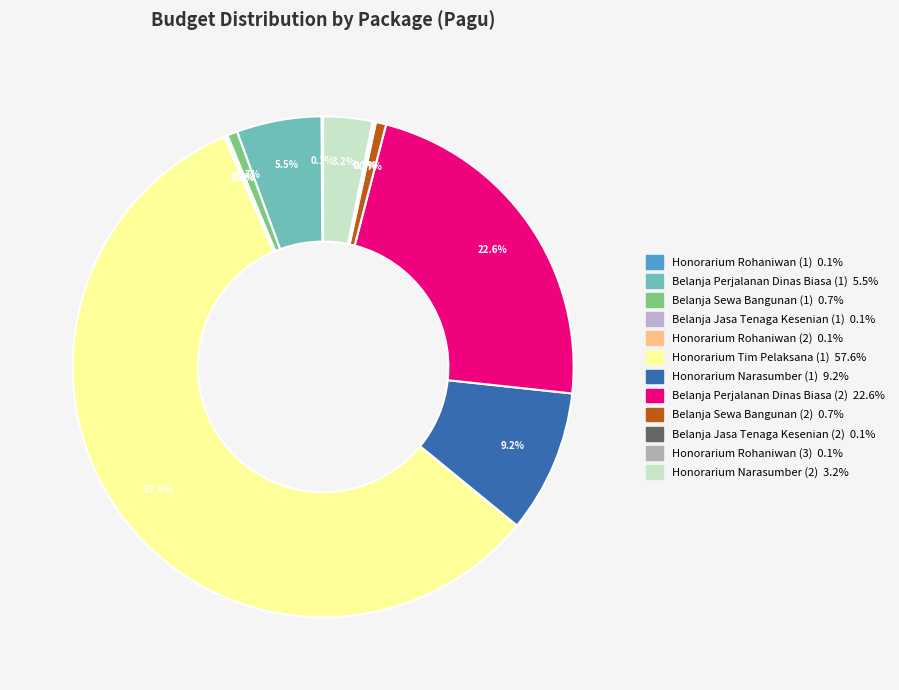

How many segments does this pie chart have?

12